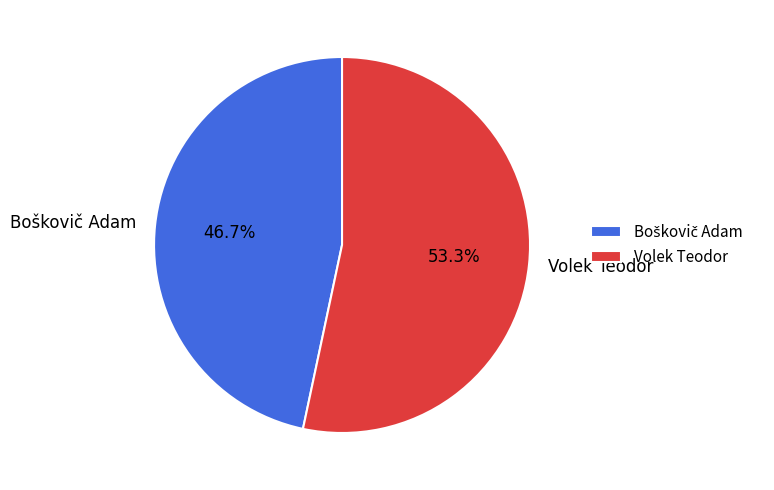

What portion of the pie excludes Volek Teodor?

46.7%